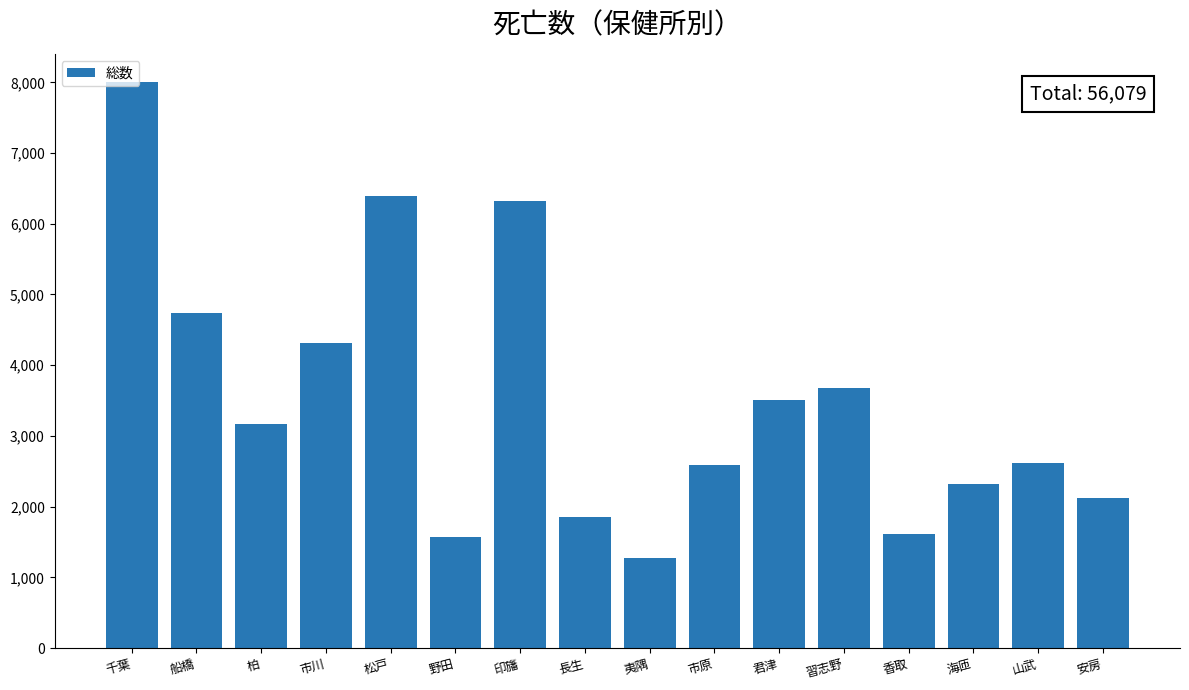

True or false: the data shows 6396 at 松戸.

True